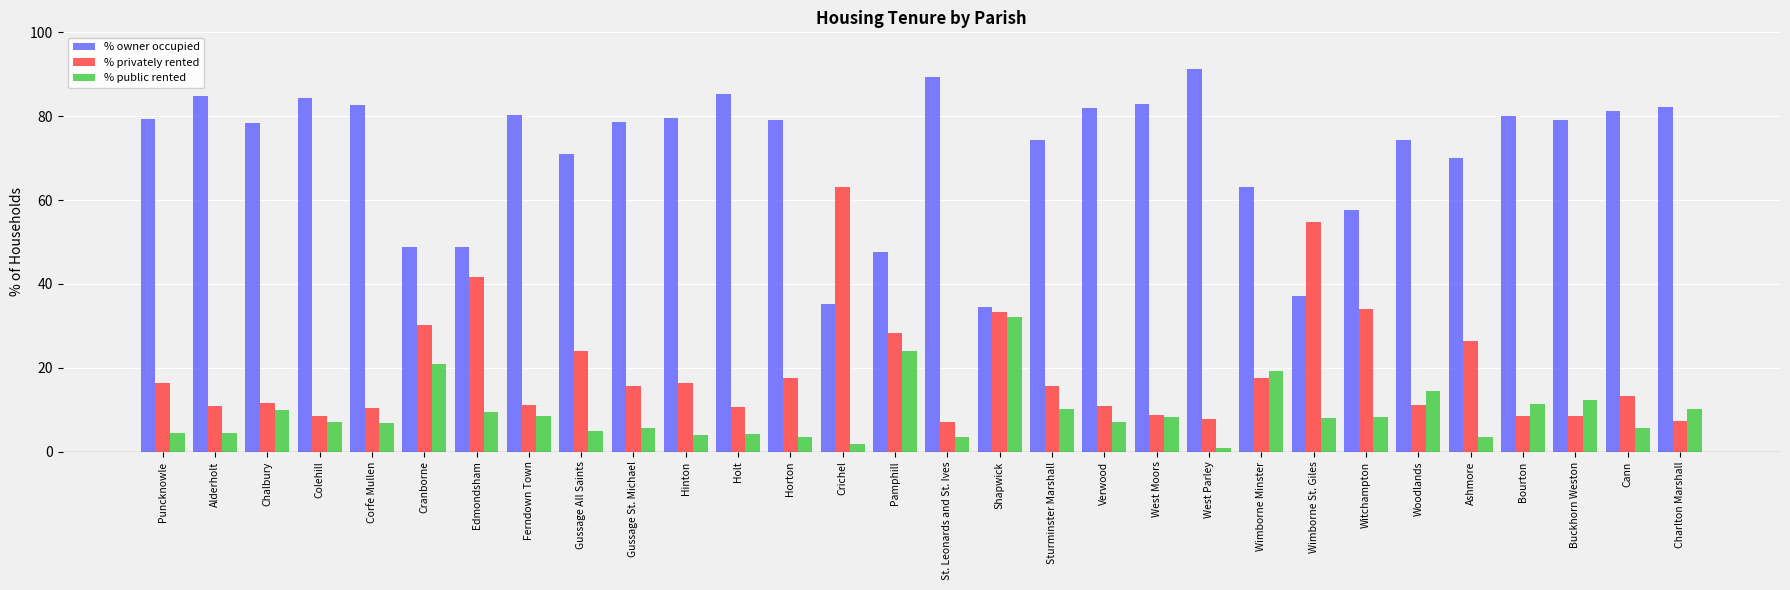

The % privately rented series shows 4.3 at Ferndown Town. True or false?

False